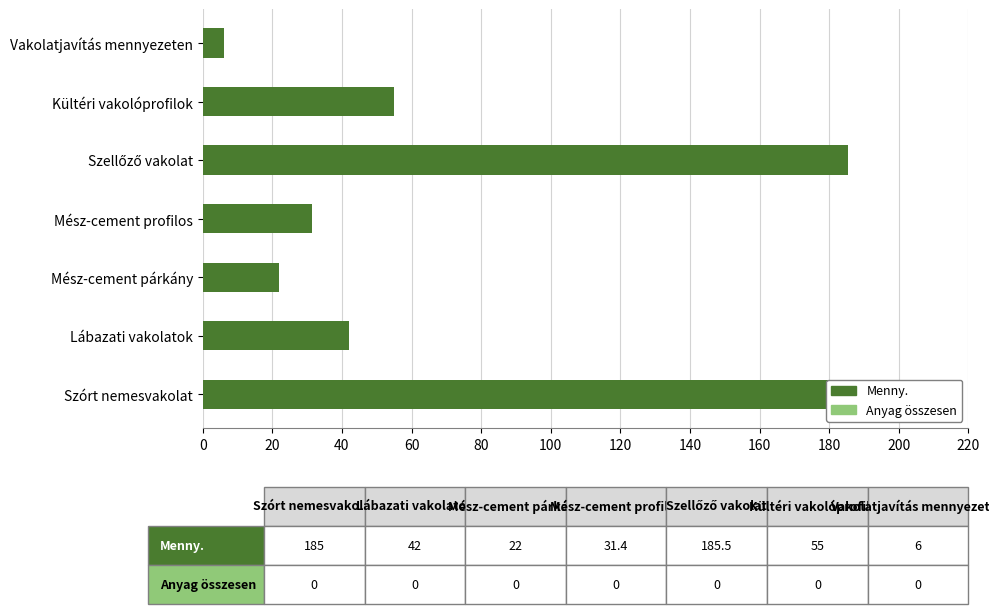

What is the sum of all values?

526.9